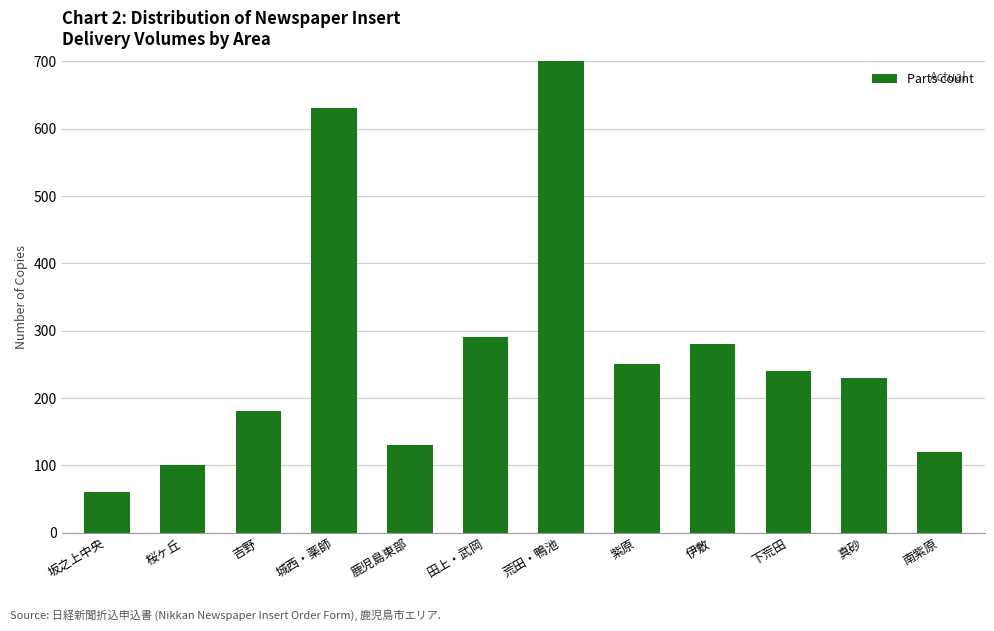

What is the label of the 10th bar from the left?

下荒田